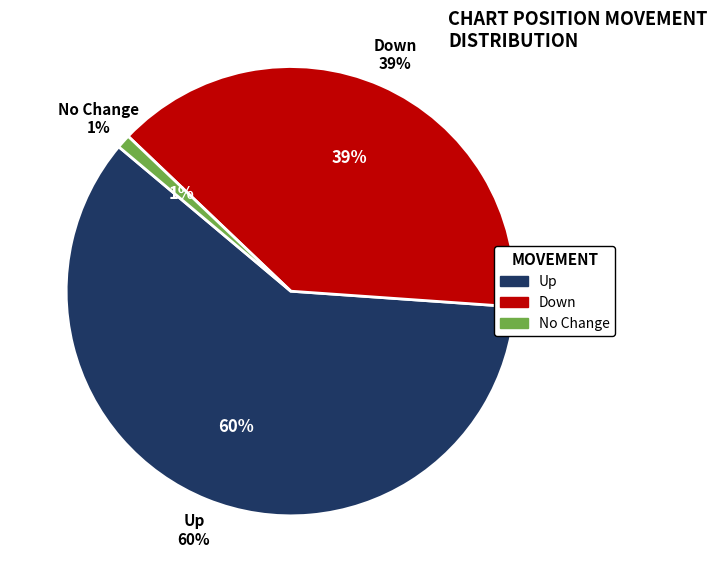

Is there a majority slice in this chart?

Yes